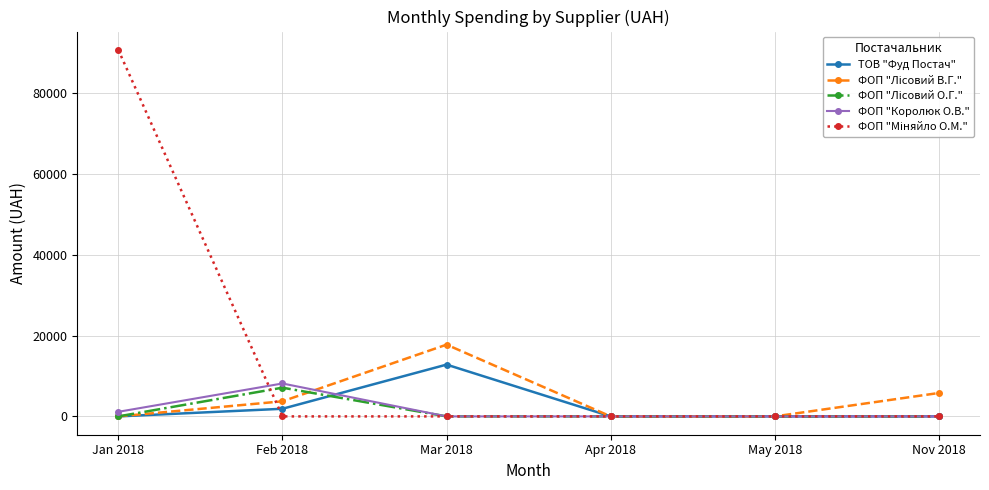

Which category has the highest value across all series?

Jan 2018